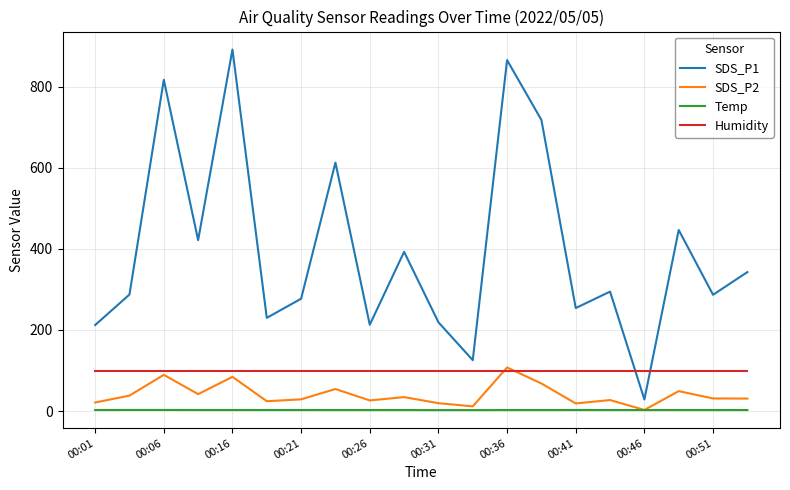

Which series has the widest spread of values?

SDS_P1